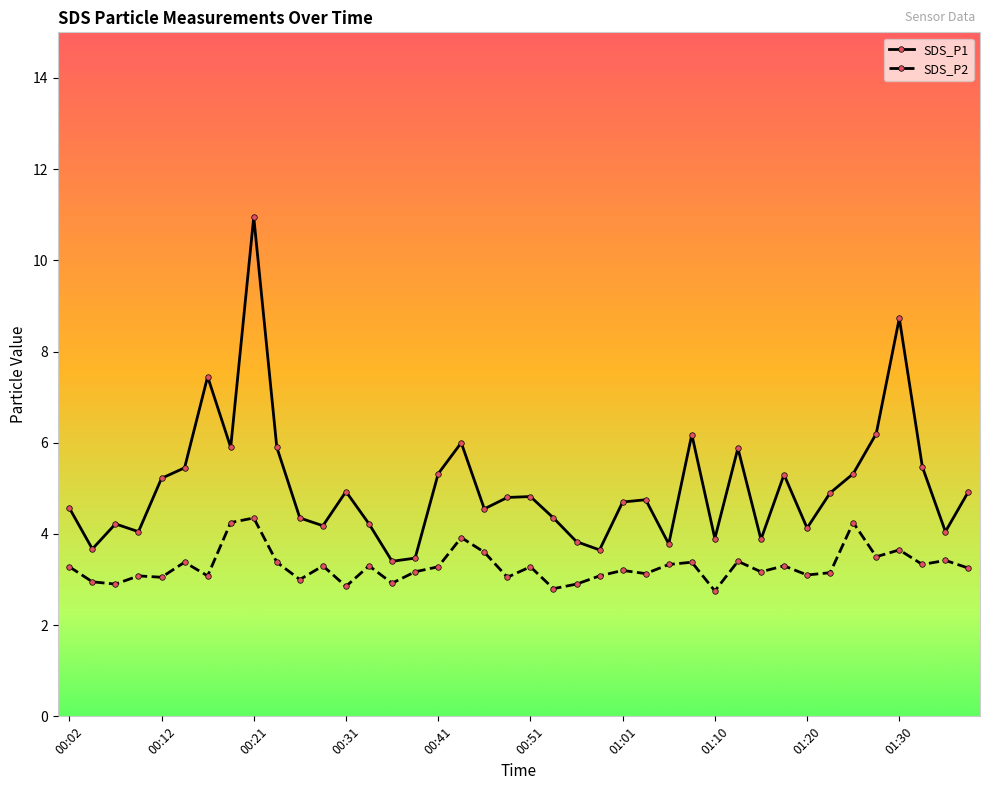

What is the value of the SDS_P1 point at the 1st from the left?

4.6